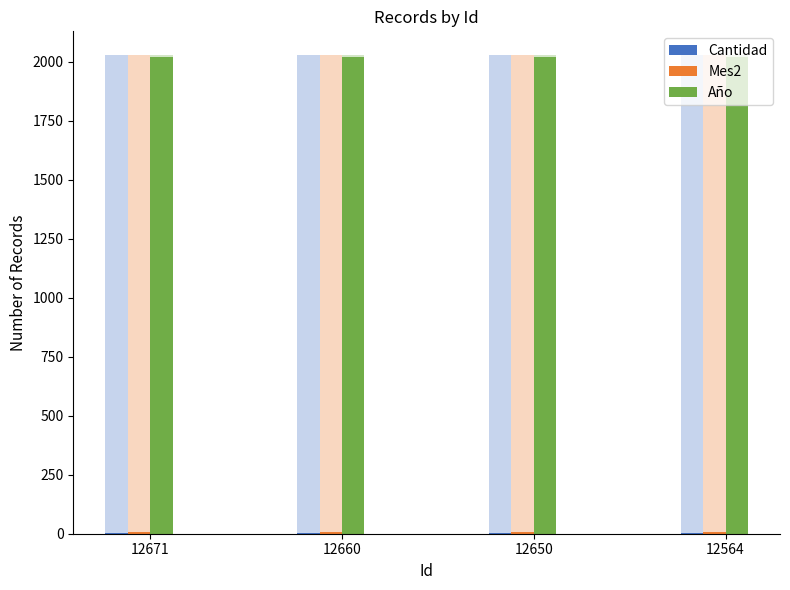

Reading right to left, extract all data points from this chart.

Cantidad: 12564=1	12650=1	12660=1	12671=1
Mes2: 12564=8	12650=8	12660=8	12671=8
Año: 12564=2019	12650=2019	12660=2019	12671=2019